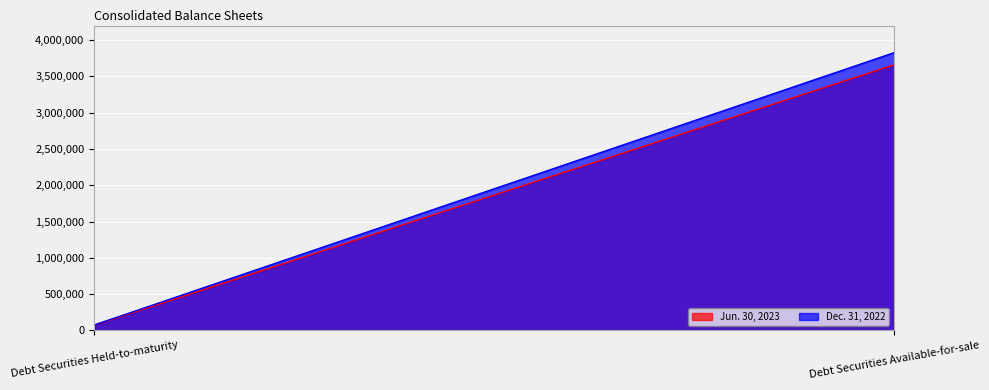

What is the difference between the highest and lowest values at Debt Securities Held-to-maturity?

4086